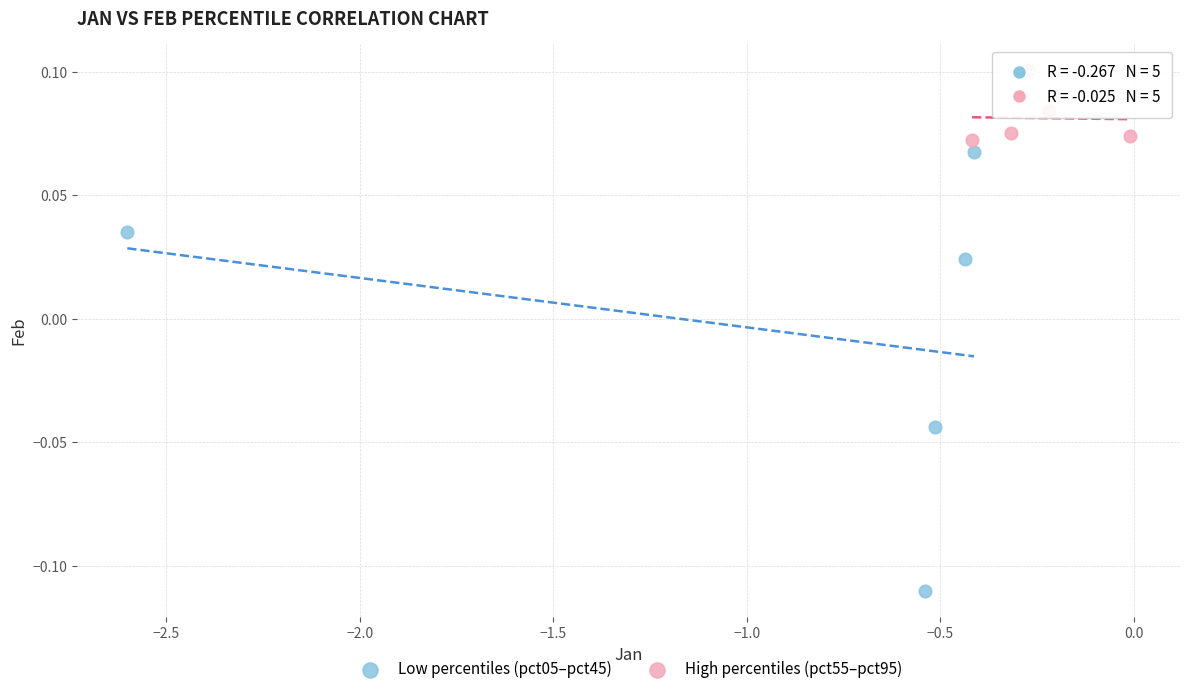

Which series contains the highest Y value?

High percentiles (pct55–pct95)